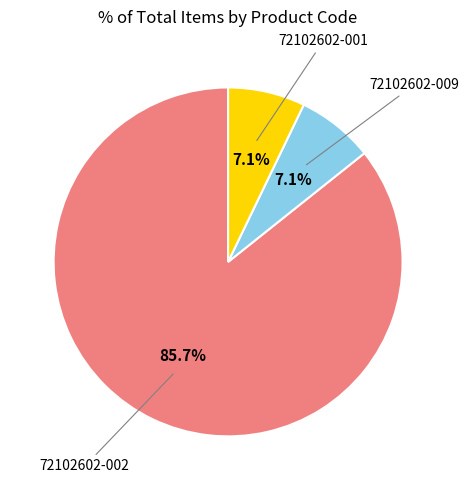

Is it true that 72102602-002 is 86% of the pie?

True